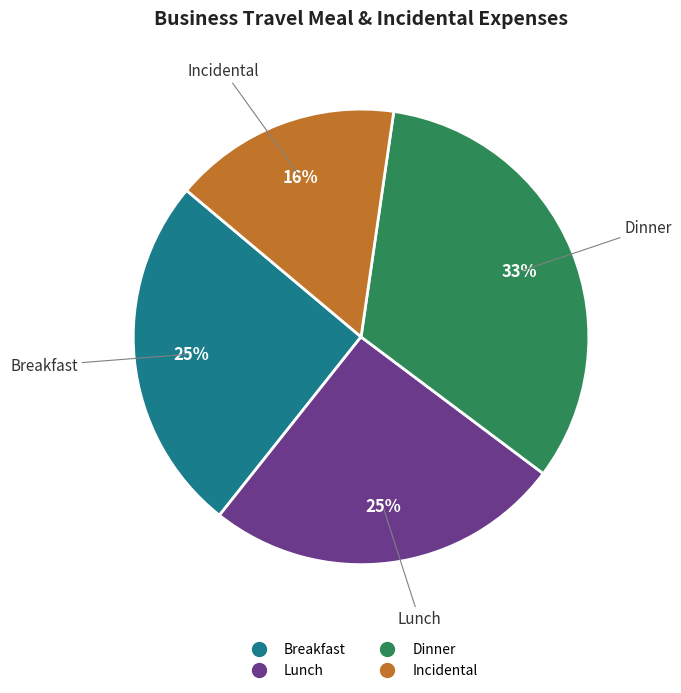

To the nearest percent, what portion does Breakfast represent?

25%